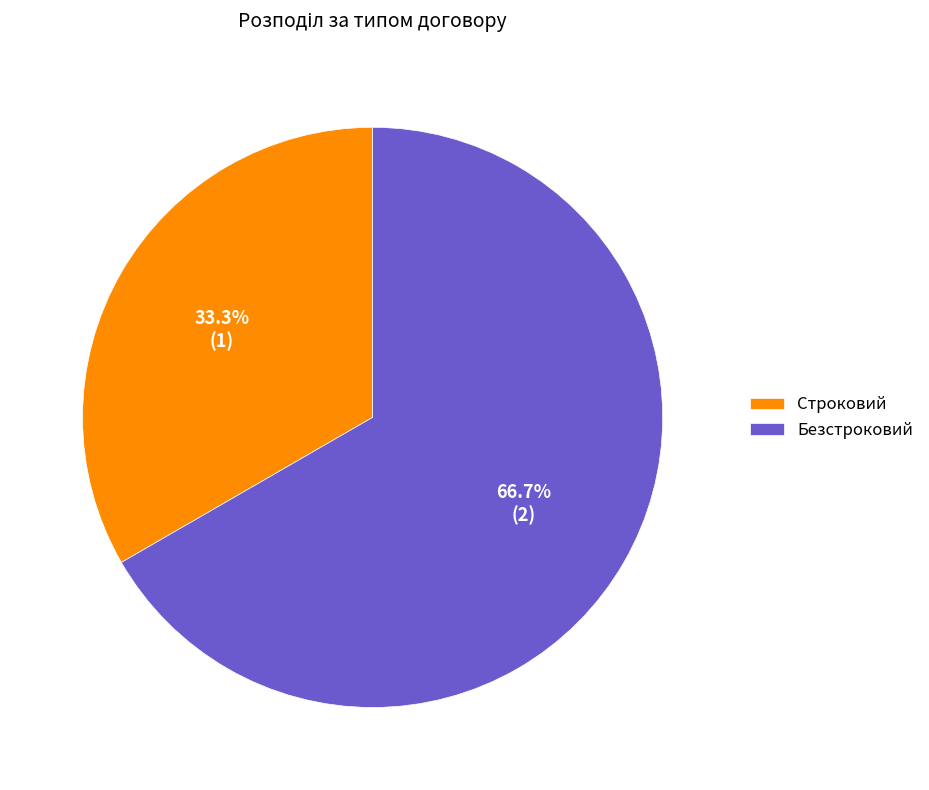

Does Безстроковий represent more than half of the total?

Yes